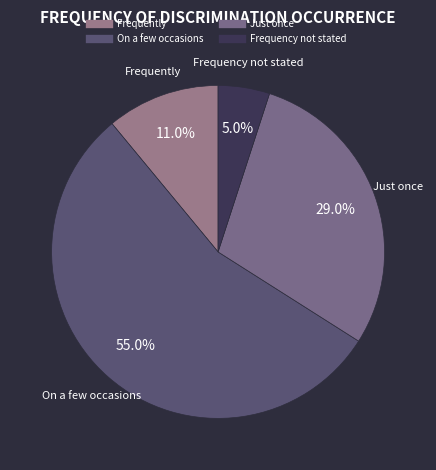

Which category has the smallest portion of the pie?

Frequency not stated